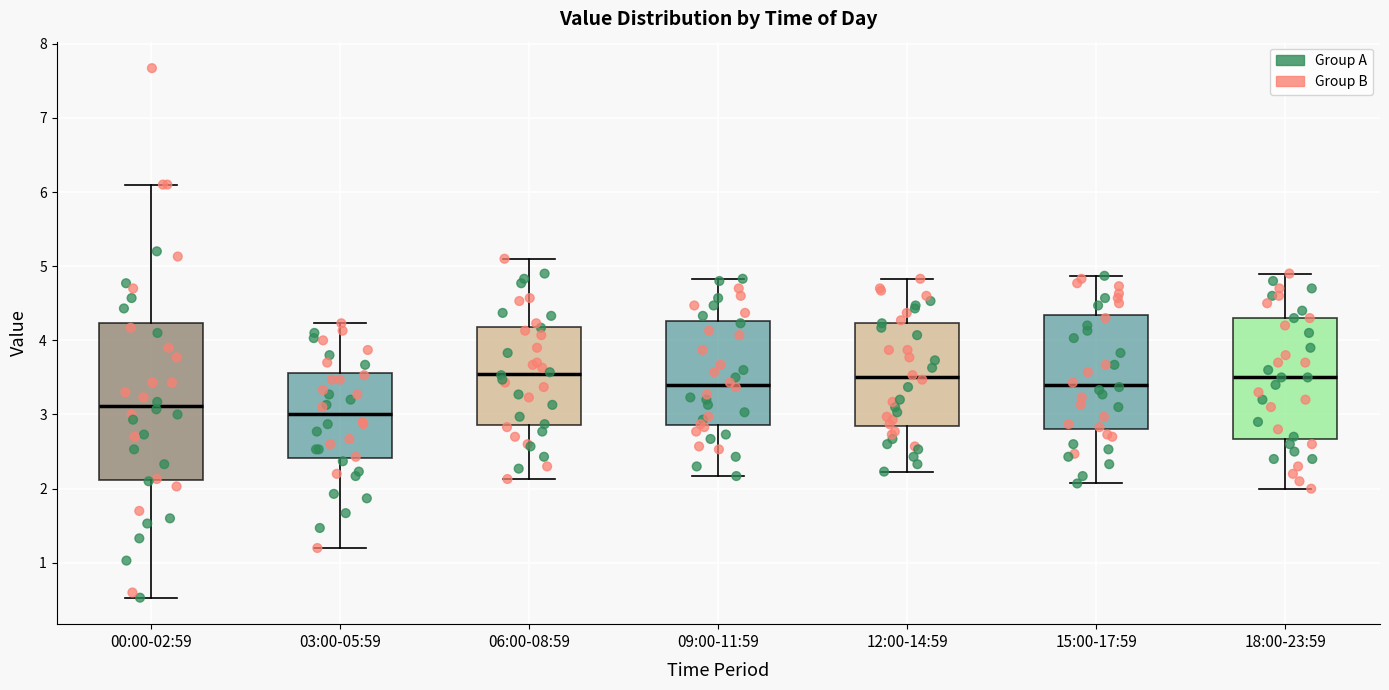

Where does the median line of the box for 18:00-23:59 sit on the y-axis? The values are not printed on the chart, so give them approximately, as read against the axis.

3.5